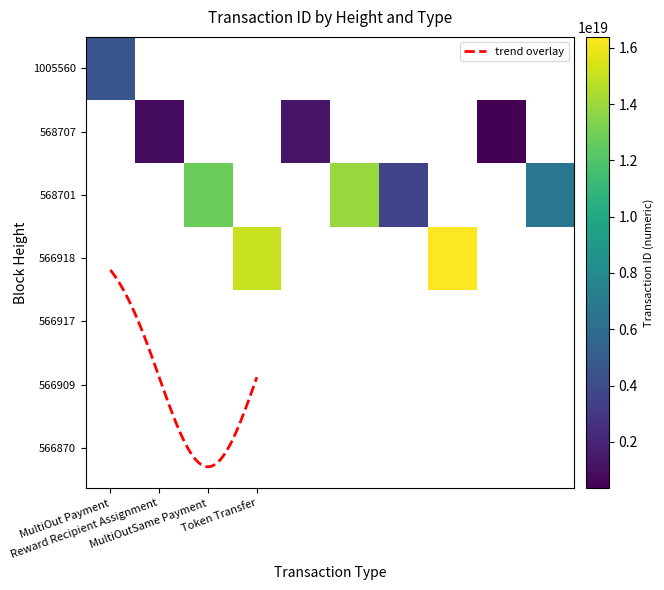

Reading left to right, what are all the values shown in this chart?

MultiOut Payment: 4628997226000720896	0	0	0	0	0	0	0	0	0
Reward Recipient Assignment: 0	857261699572456448	0	0	1240131522213160960	0	0	0	354016366086284800	0
MultiOutSame Payment: 0	0	12766129681919645696	0	0	13923610458374205440	3549647164830587392	0	0	6626708165103210496
Token Transfer: 0	0	0	15031060093133058048	0	0	0	16383398730871580672	0	0